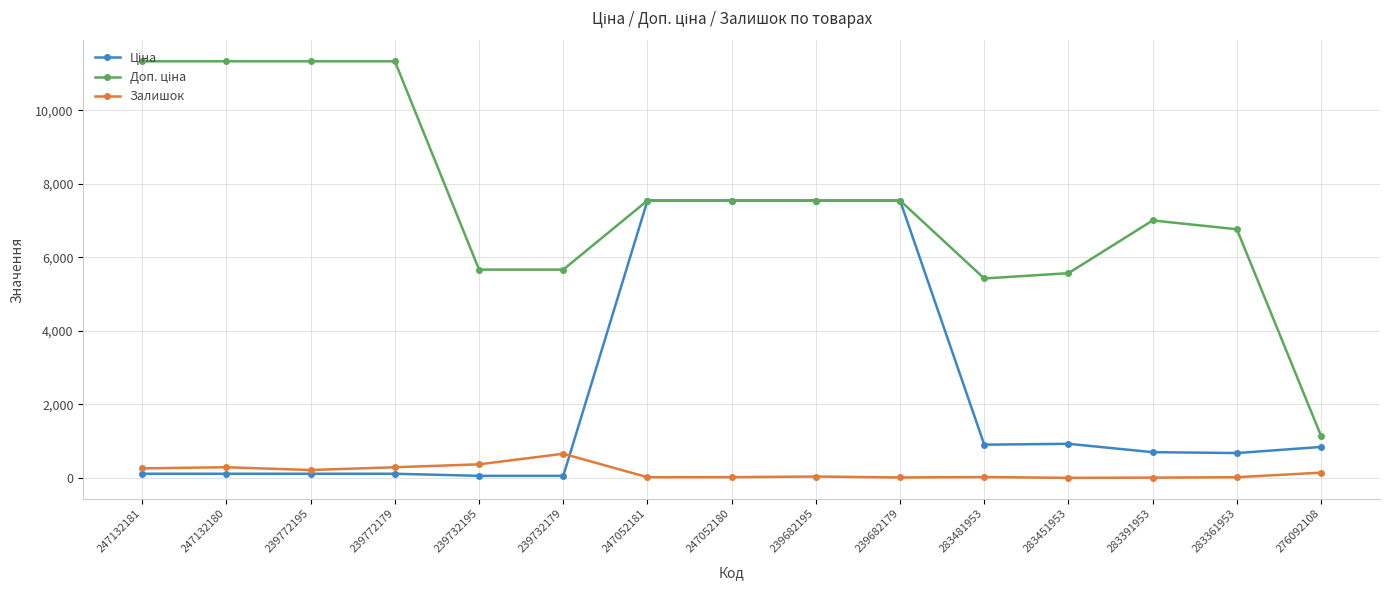

What is the average value of the Залишок series?

158.1